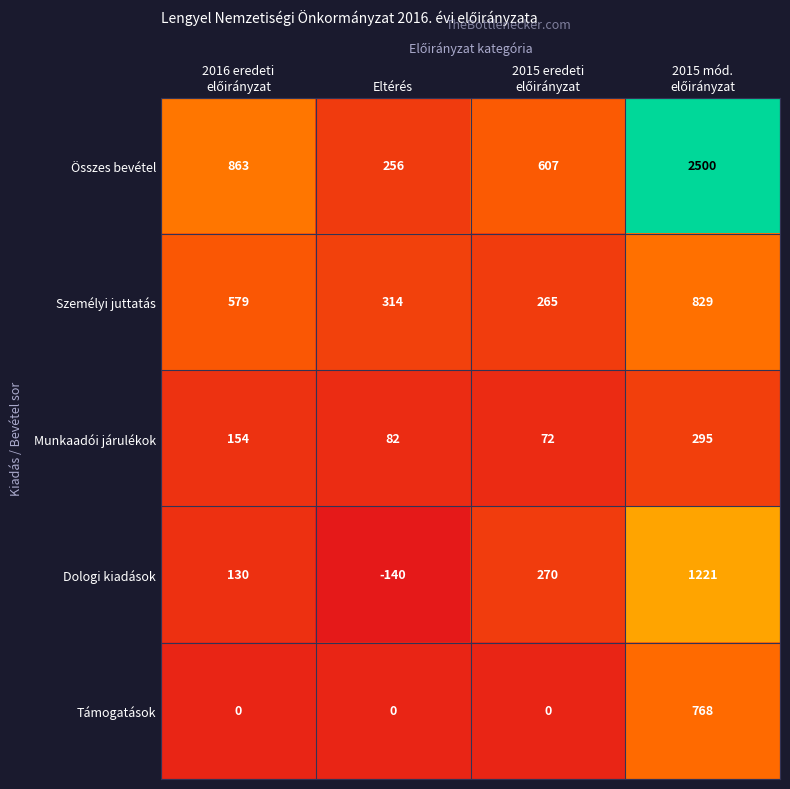

What is the sum of all Személyi juttatás values?

1987